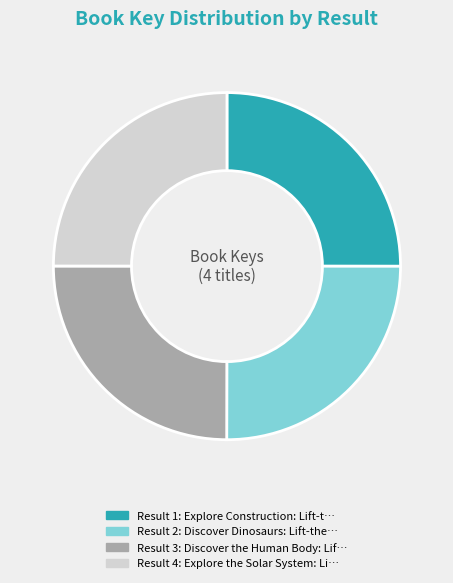

Is there a majority slice in this chart?

No